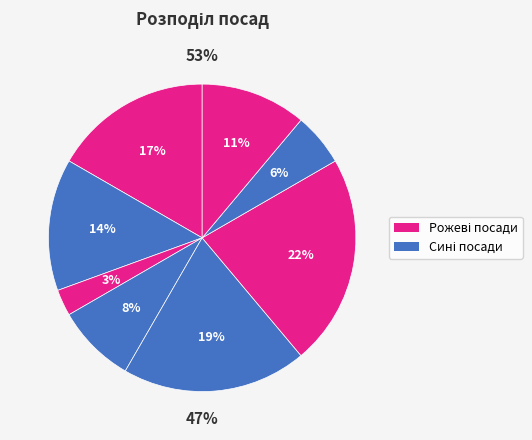

To the nearest percent, what is the difference between the largest and smallest slice percentages?

19%